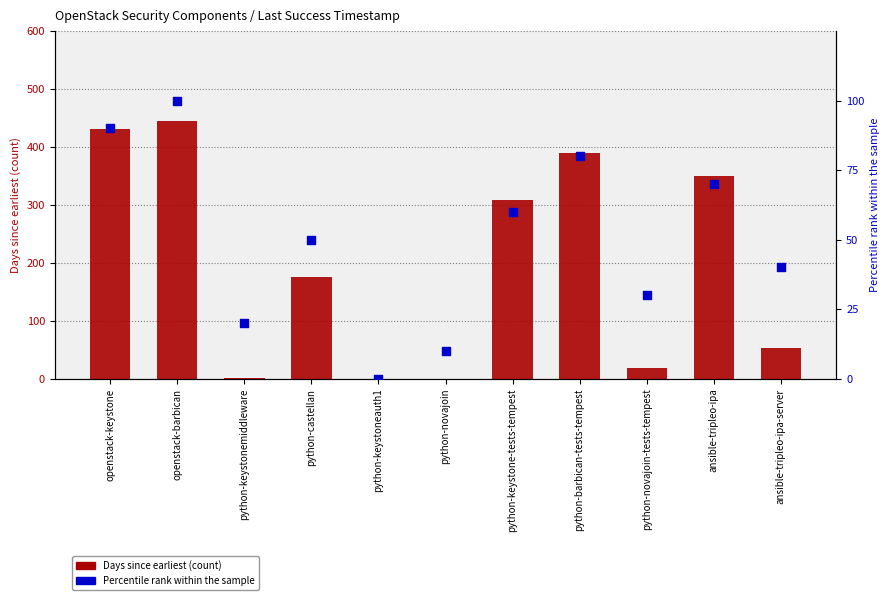

At how many categories does at least one series exceed 224?

5